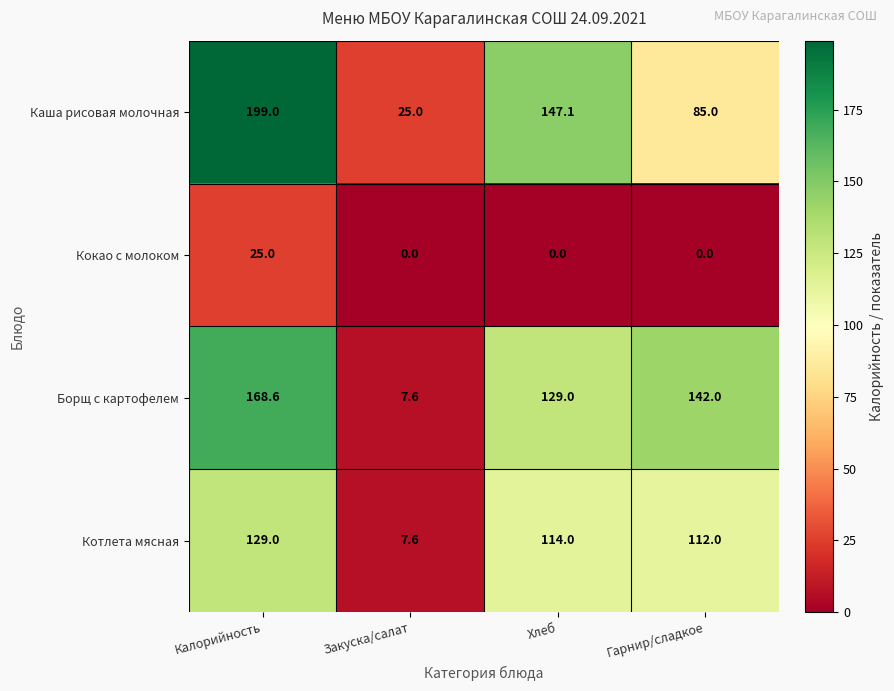

At Хлеб, list the series in order from smallest to largest.

Кокао с молоком, Котлета мясная, Борщ с картофелем, Каша рисовая молочная